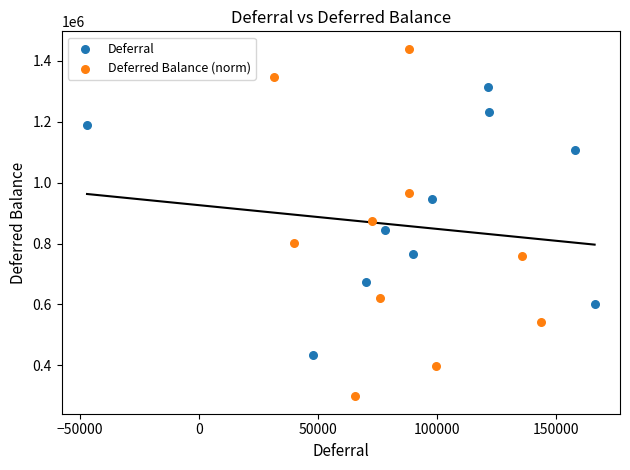

What are all the series names shown in the legend?

Deferral, Deferred Balance (norm)